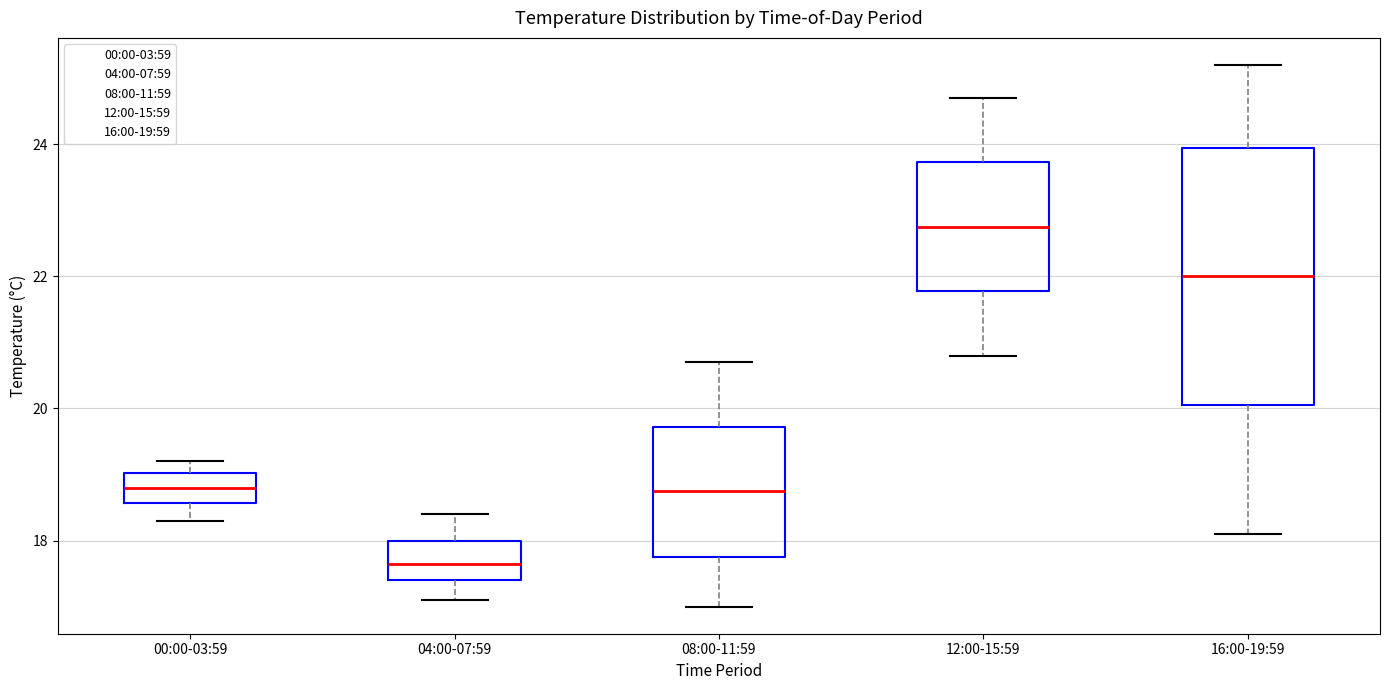

Where is the lower edge of the box for 16:00-19:59 on the y-axis? The values are not printed on the chart, so give them approximately, as read against the axis.

20.0